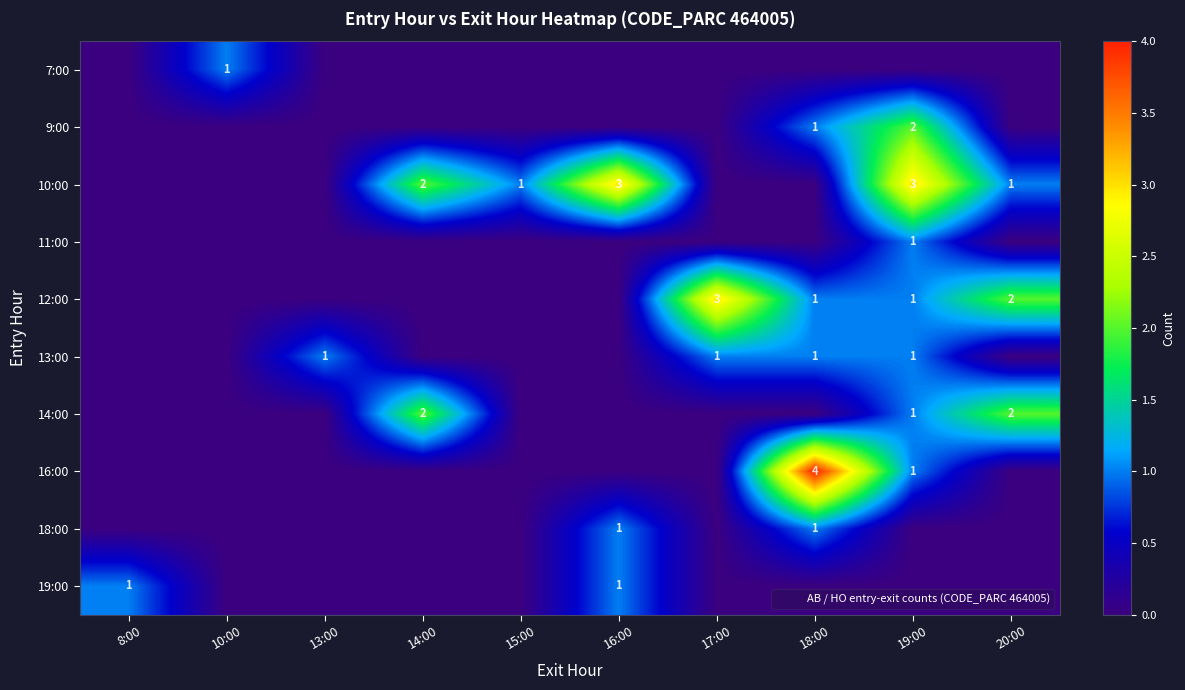

The 16:00 series shows 2 at 16:00. True or false?

False